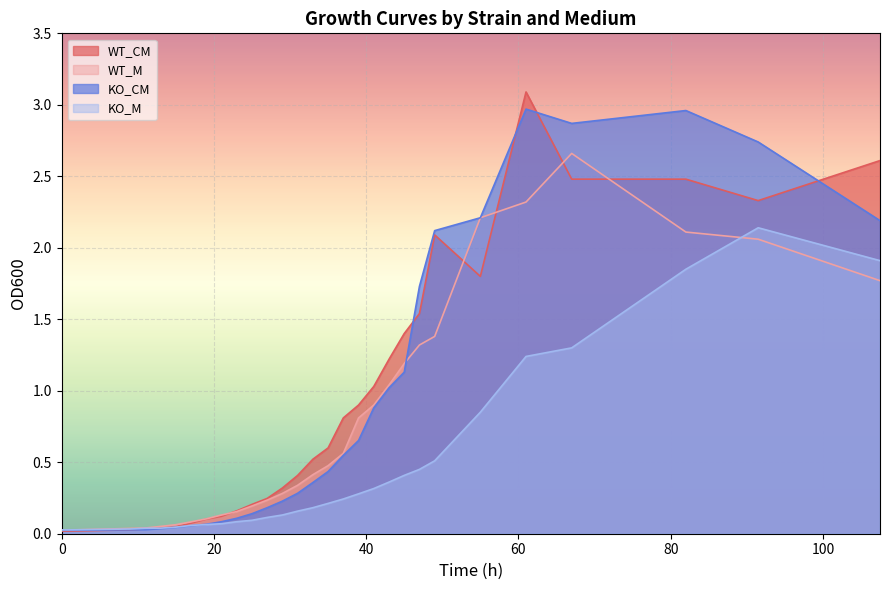

What is the difference between the maximum and minimum values in the WT_M series?

2.6